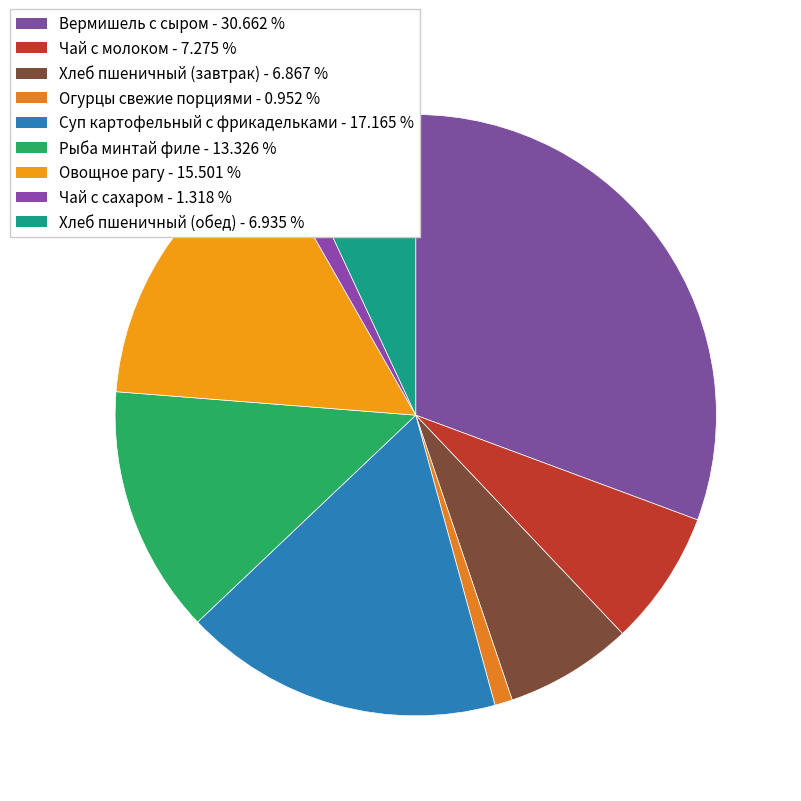

What is the largest slice in the pie chart?

Вермишель с сыром